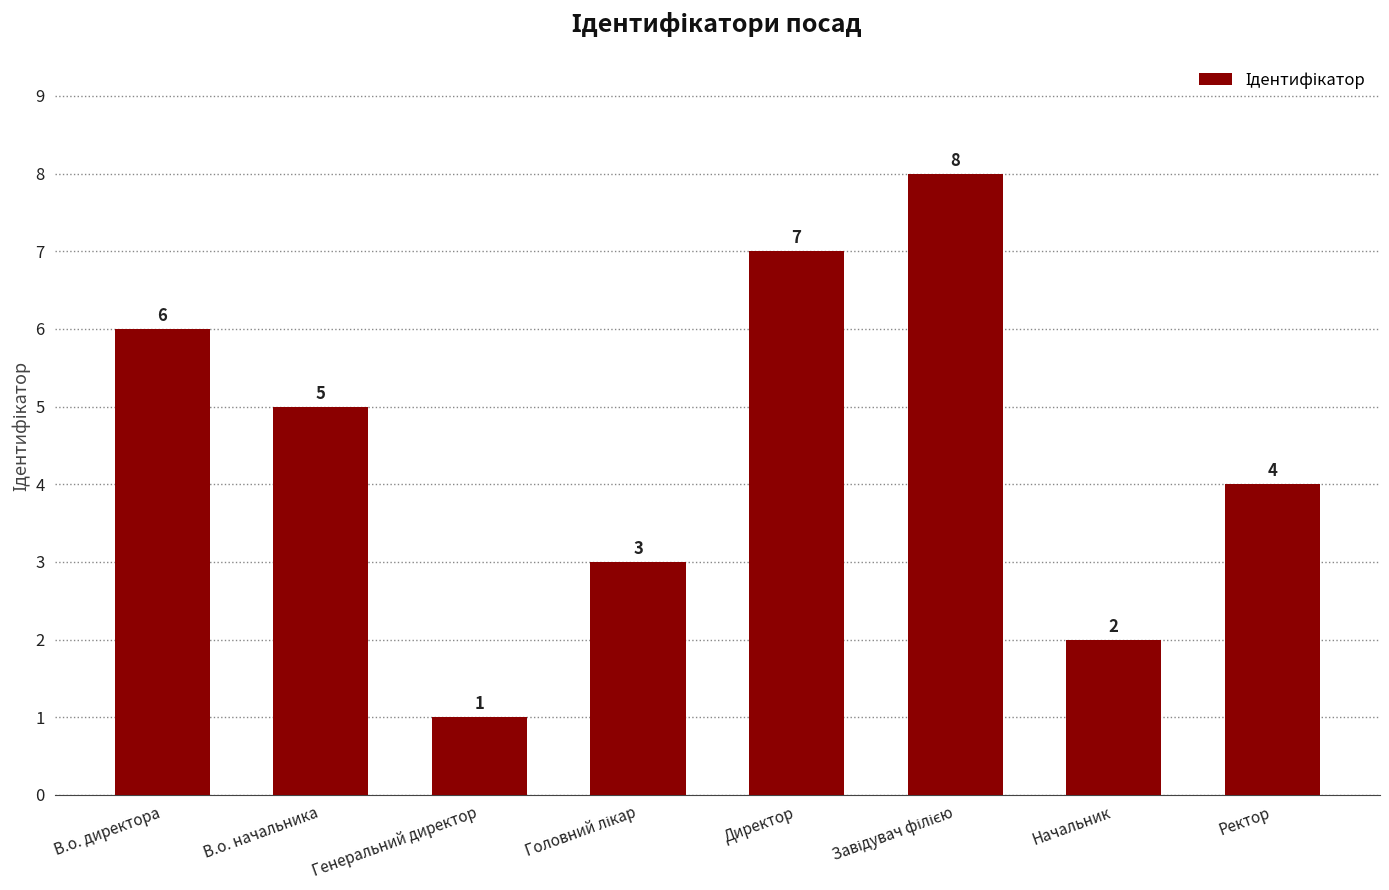

How many distinct data groups are displayed?

1